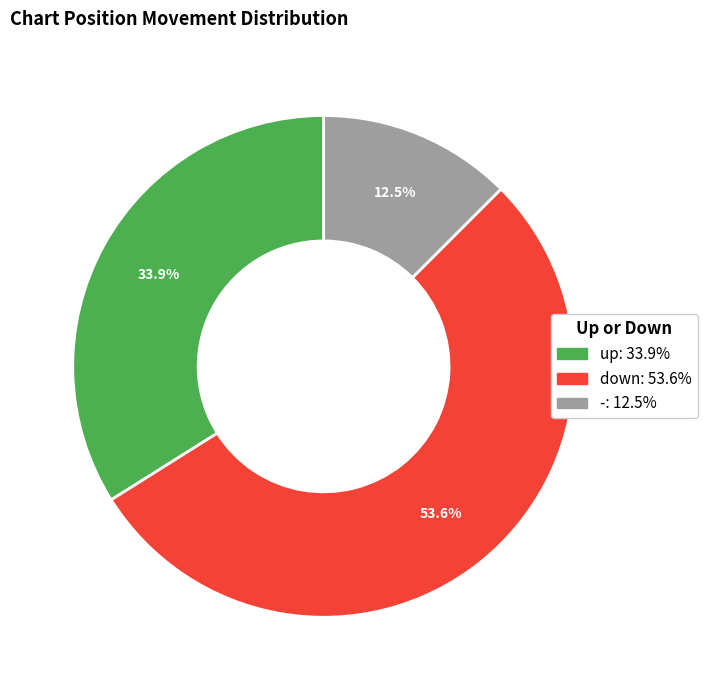

How many segments does this pie chart have?

3